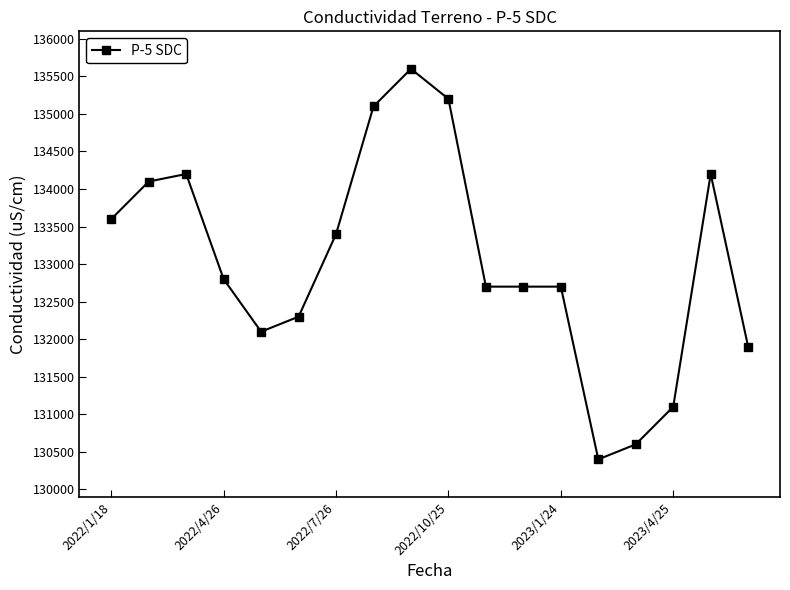

What is the difference between the maximum and minimum values?

5200